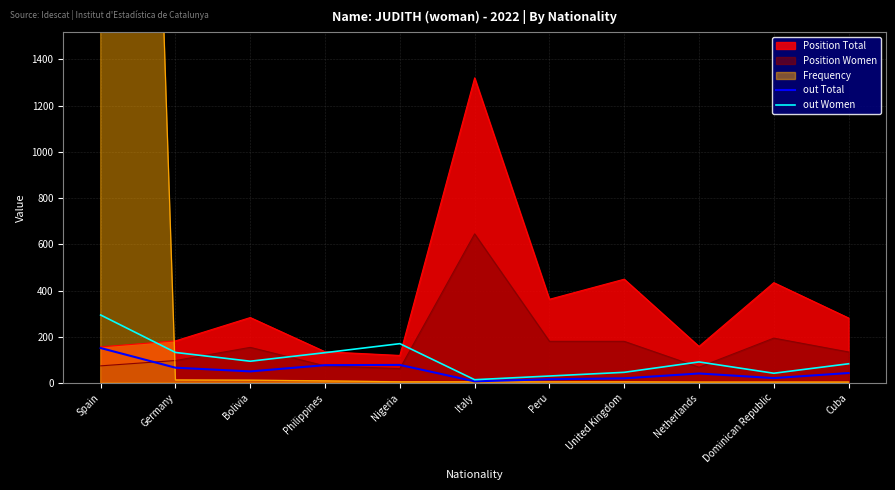

The out Total series shows 50 at Bolivia. True or false?

True